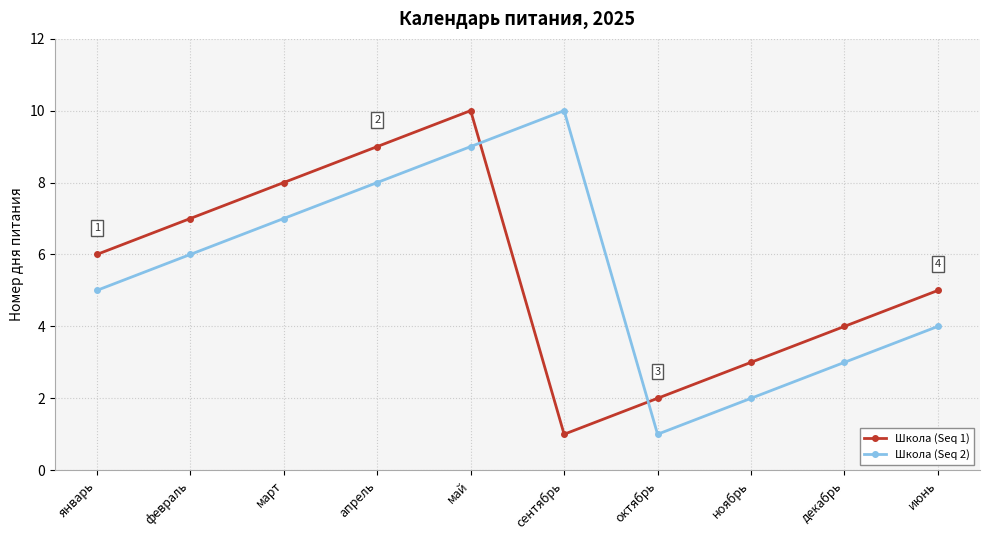

Is it true that Школа (Seq 2) equals 11 at март?

False